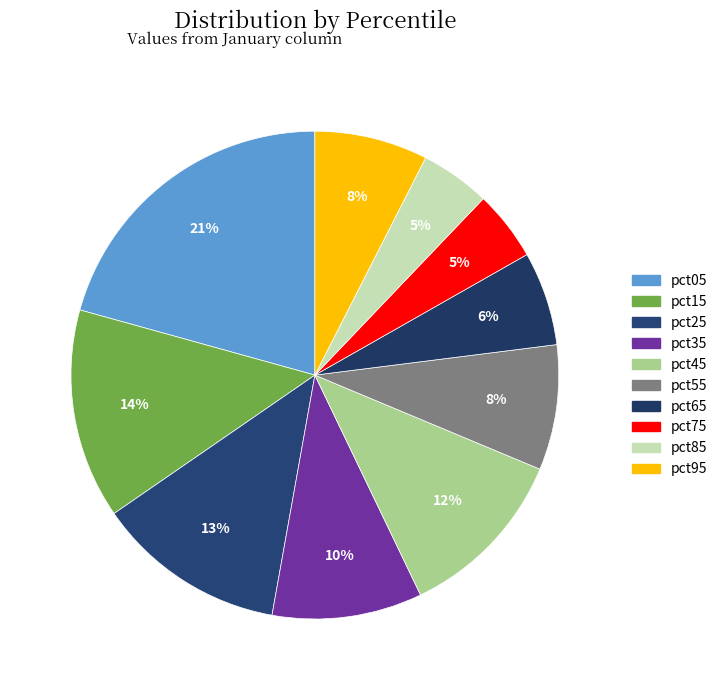

Does pct35 represent more than half of the total?

No